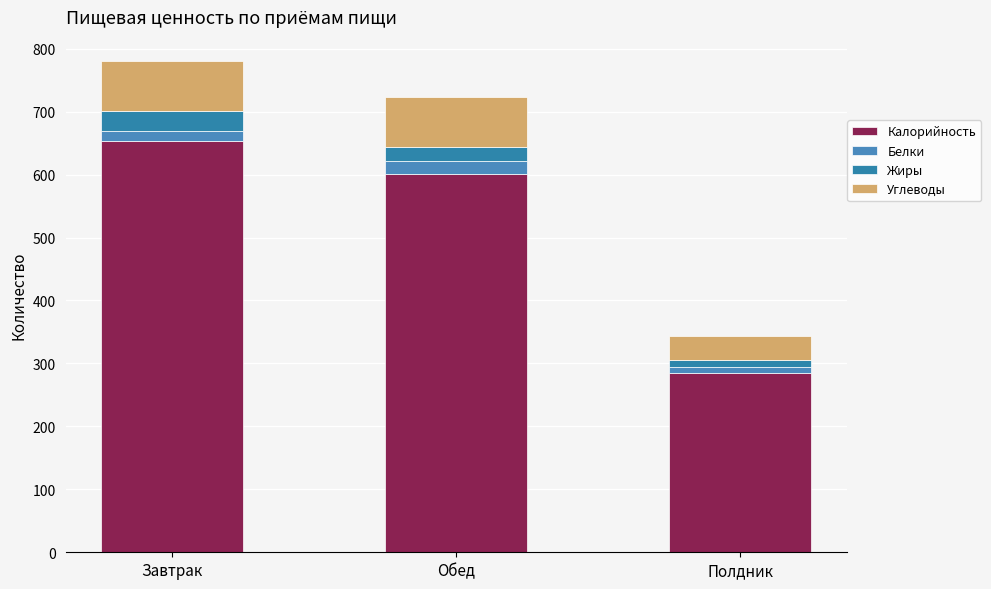

How many bars are there in total?

3